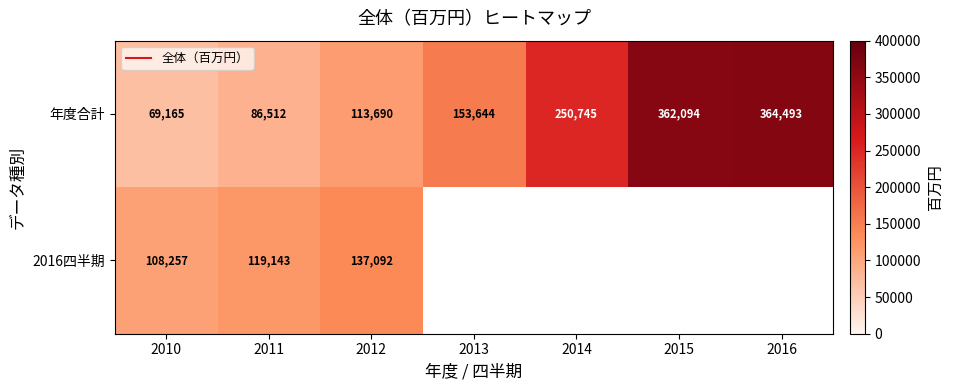

Which series has the widest spread of values?

年度合計